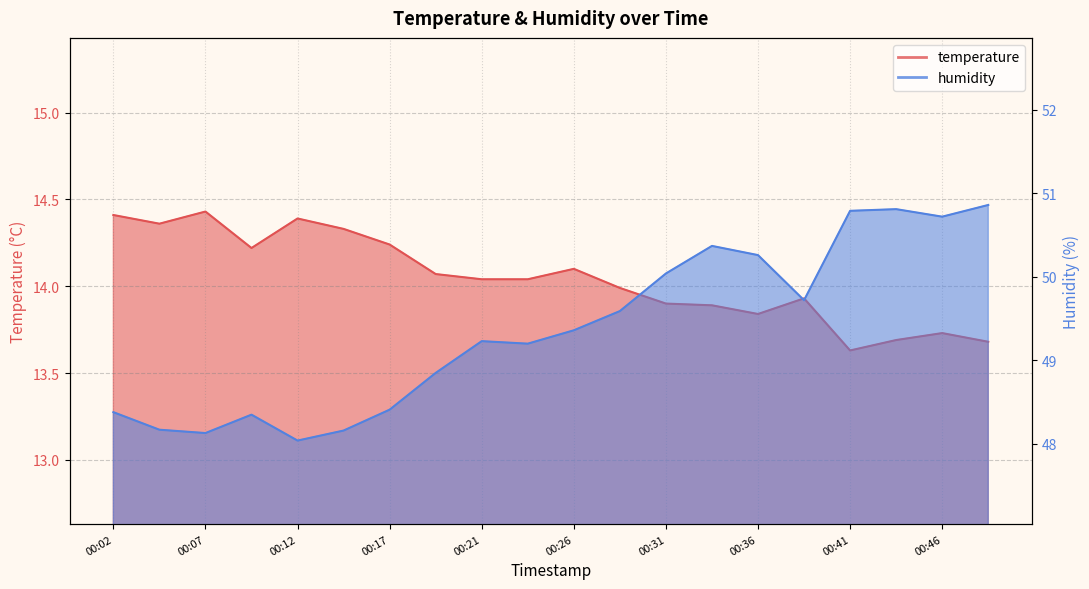

True or false: temperature and humidity cross at least once.

False